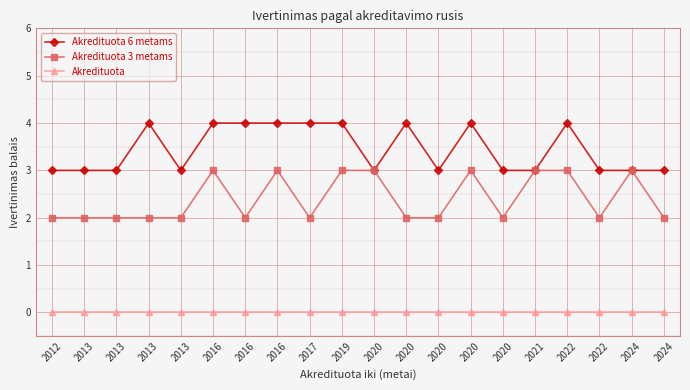

The value of Akredituota 6 metams at 2024 is 5. True or false?

False